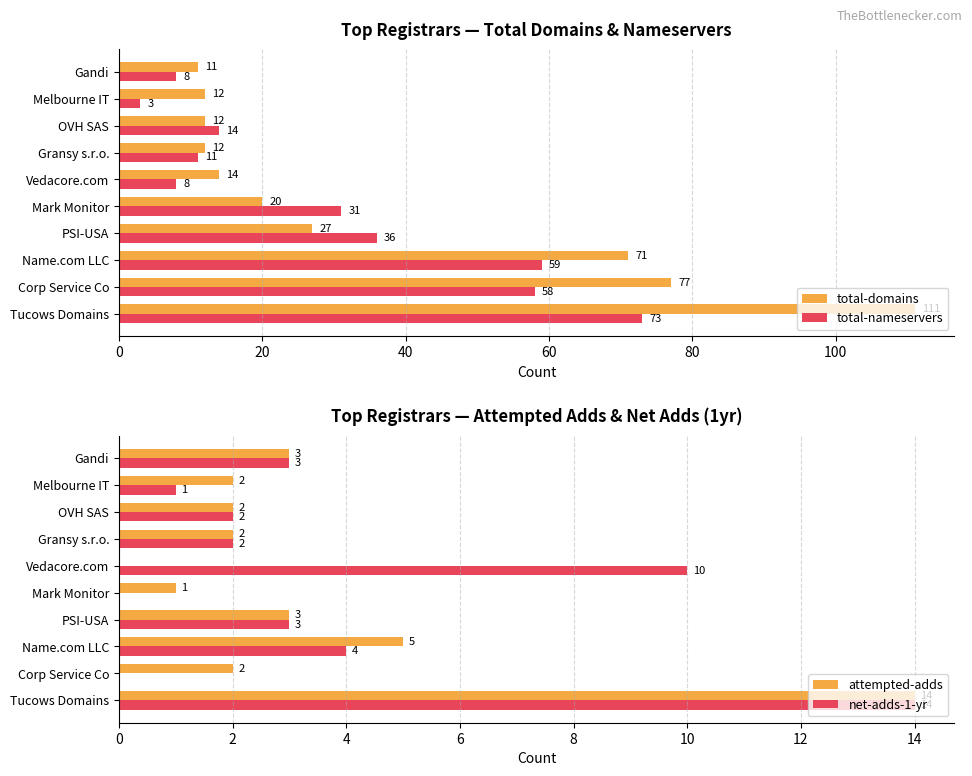

True or false: net-adds-1-yr has a value of 3 at Gransy s.r.o..

False